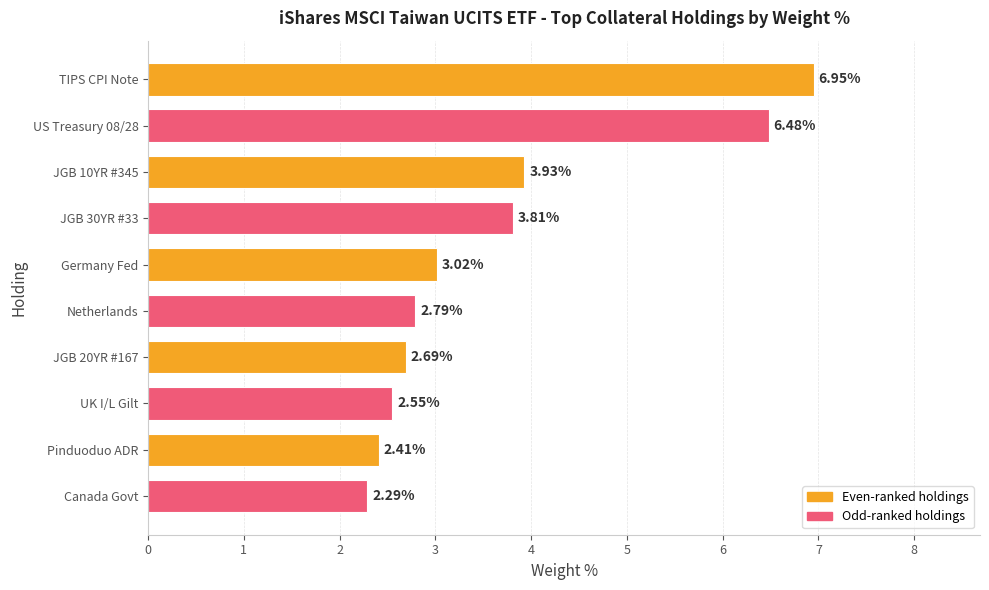

List the labels in order of value, largest first.

TIPS CPI Note, US Treasury 08/28, JGB 10YR #345, JGB 30YR #33, Germany Fed, Netherlands, JGB 20YR #167, UK I/L Gilt, Pinduoduo ADR, Canada Govt